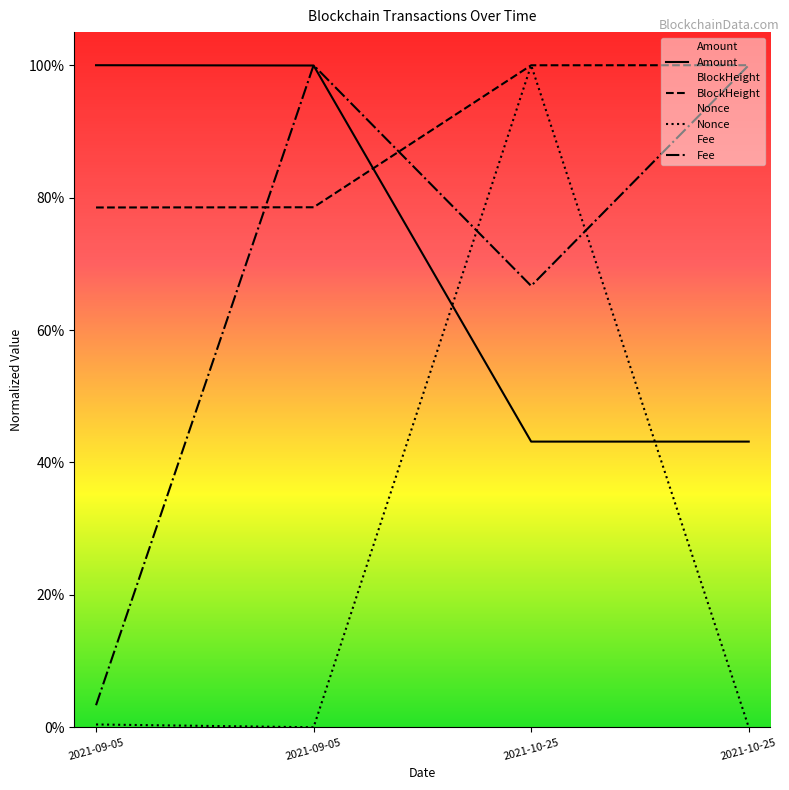

Which category has the lowest value in the Amount series?

2021-10-25